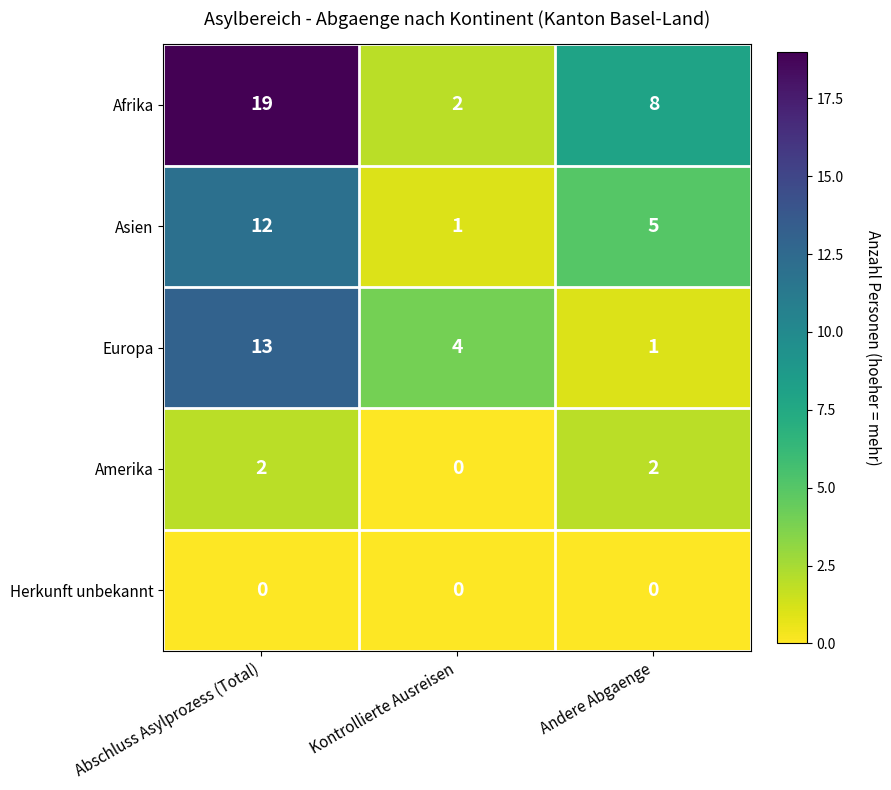

How many Afrika values are between 2 and 19?

3